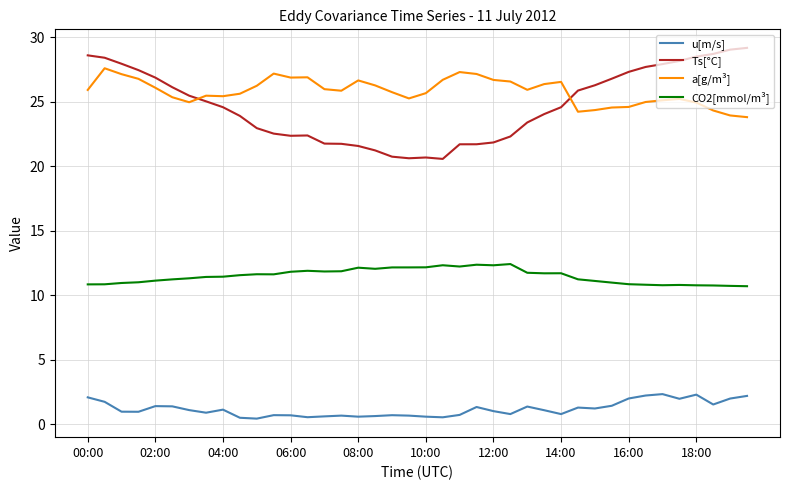

True or false: CO2[mmol/m³] and u[m/s] cross at least once.

False